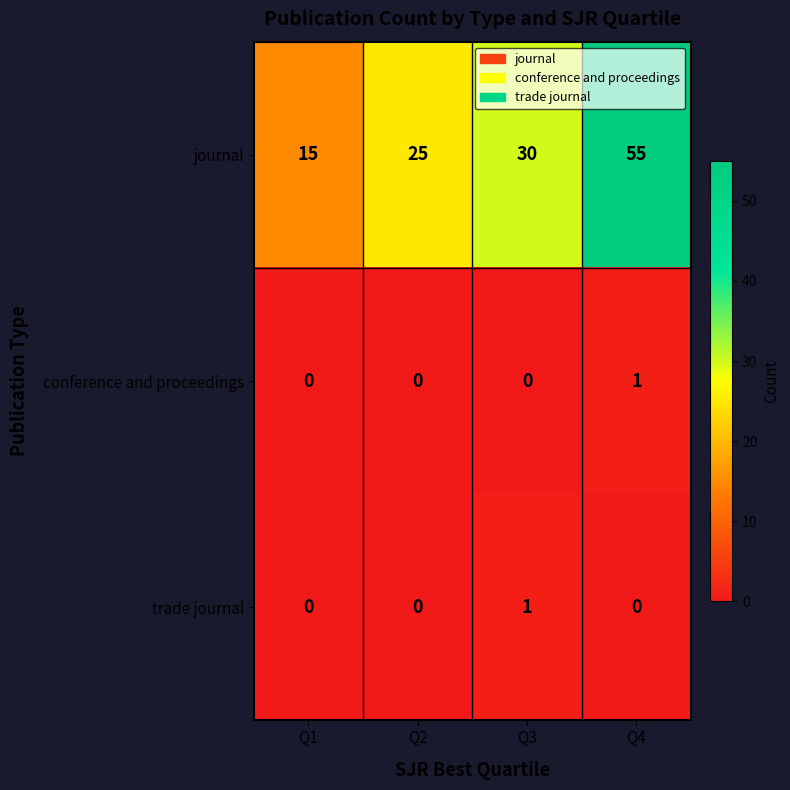

Reading left to right, list all the values displayed in this chart.

journal: Q1=15	Q2=25	Q3=30	Q4=55
conference and proceedings: Q1=0	Q2=0	Q3=0	Q4=1
trade journal: Q1=0	Q2=0	Q3=1	Q4=0